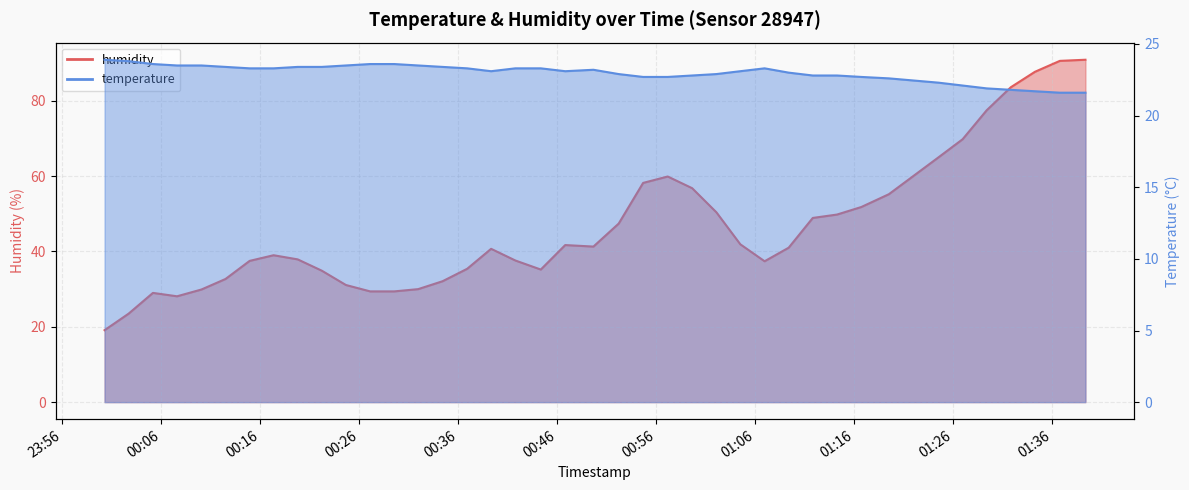

True or false: temperature has more than 2 points higher than both neighbors.

False